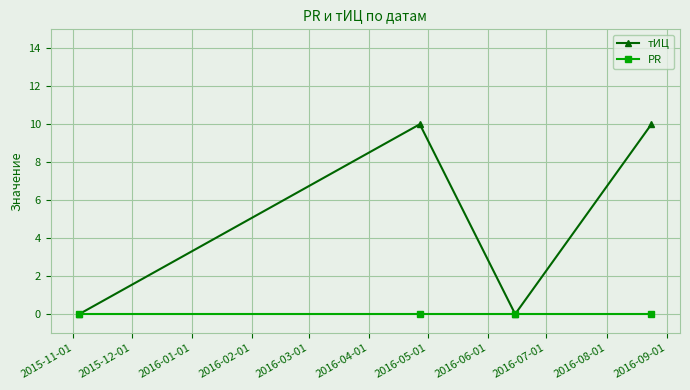

Which series has the largest total across all categories?

тИЦ